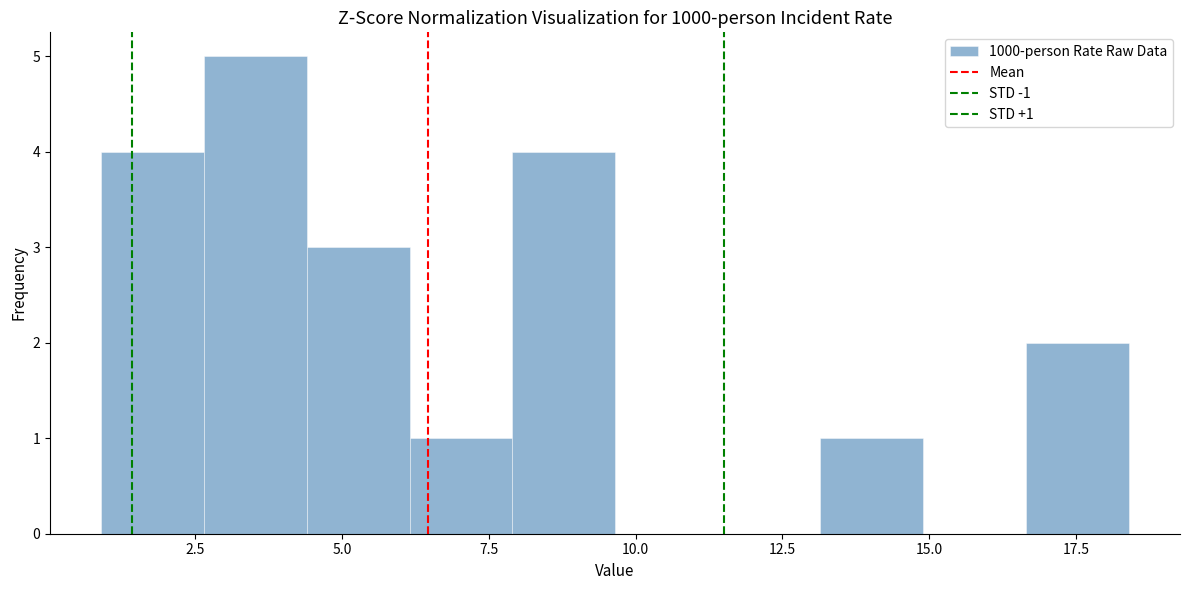

Read against the x-axis, roughly where is the centre of the tallest bar?

3.5